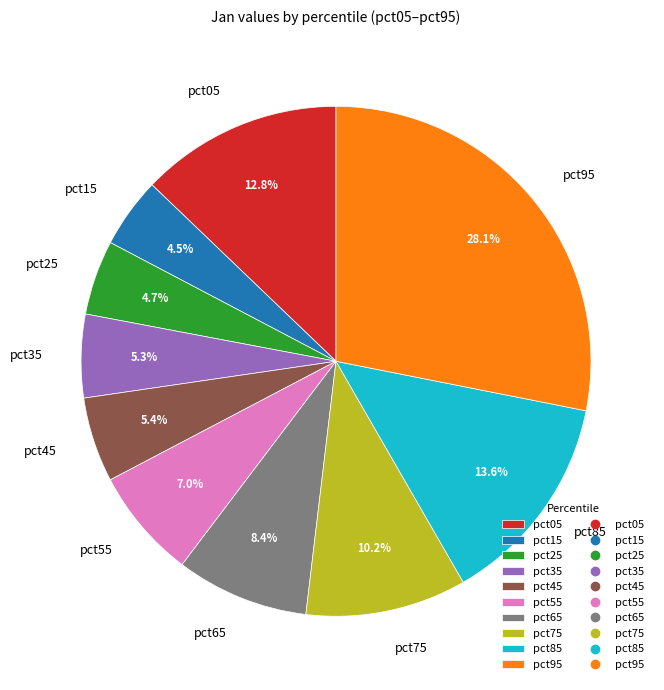

Which category has the biggest portion of the pie?

pct95